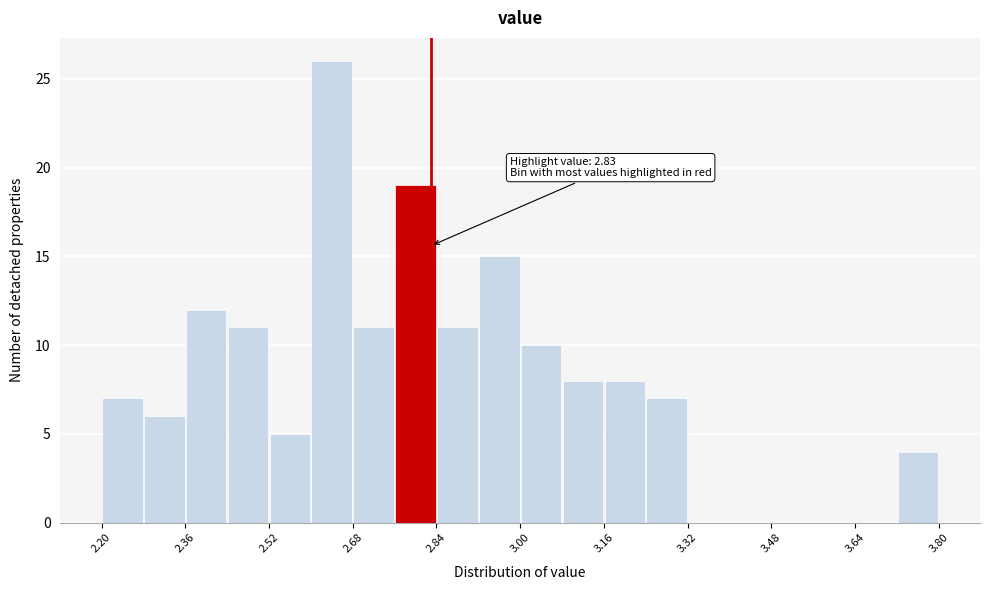

Which range on the x-axis has the tallest bar?

2.60 to 2.68